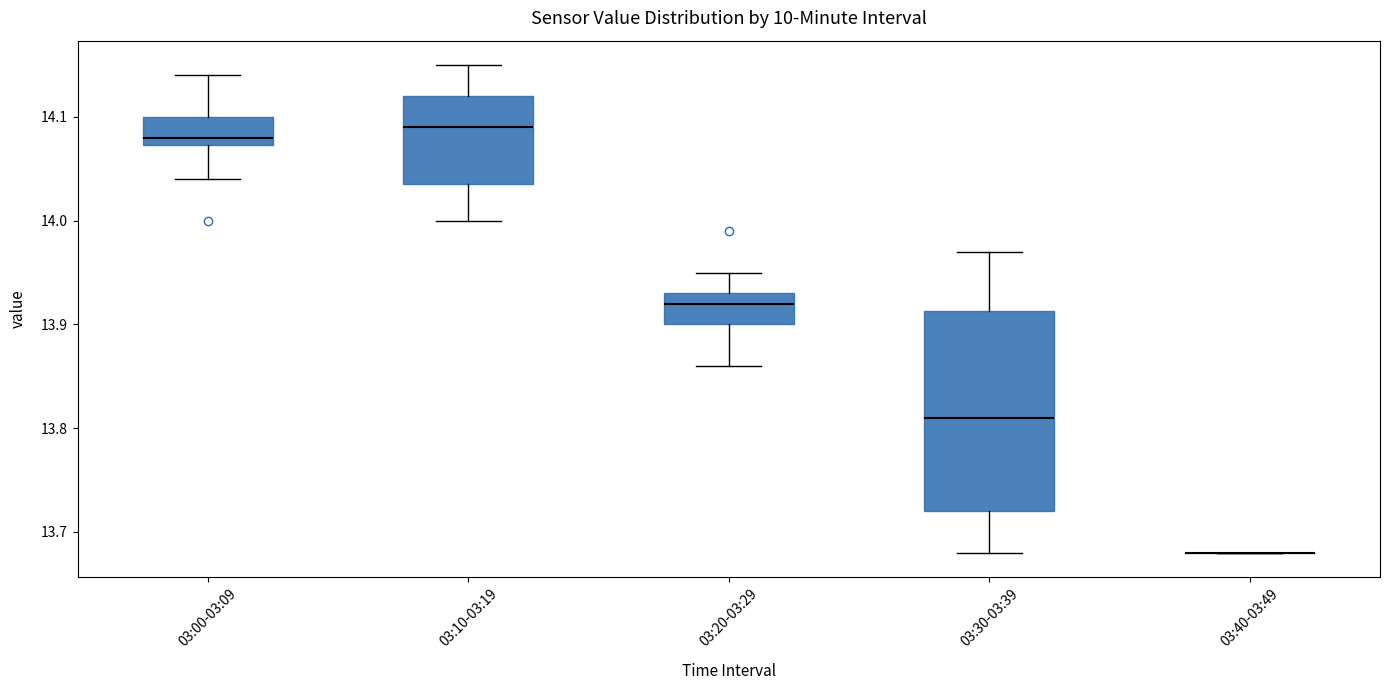

Reading left to right, read every box against the y-axis: the position of its median line, the range the box covers, and the ends of its whiskers. The values are not printed on the chart, so give them approximately, as read against the axis.

03:00-03:09: median 14.08, box 14.07 to 14.10, whiskers 14.04 to 14.14
03:10-03:19: median 14.09, box 14.04 to 14.12, whiskers 14.00 to 14.15
03:20-03:29: median 13.92, box 13.90 to 13.93, whiskers 13.86 to 13.95
03:30-03:39: median 13.81, box 13.72 to 13.91, whiskers 13.68 to 13.97
03:40-03:49: box collapsed to a line at 13.68, whiskers 13.68 to 13.68